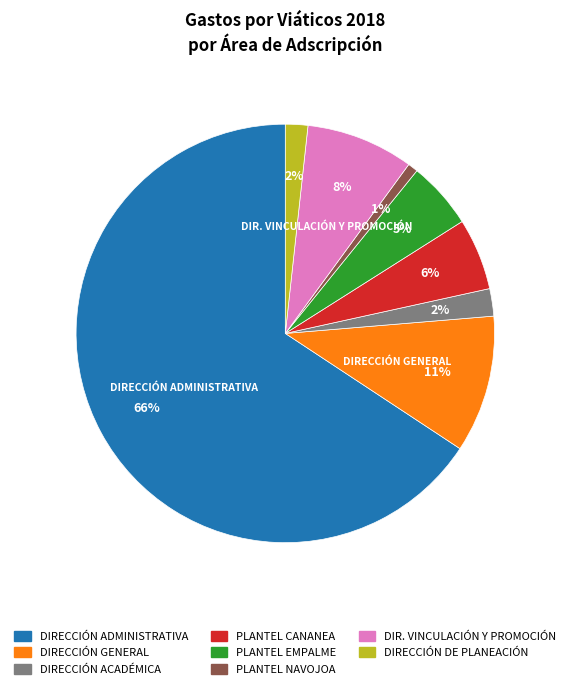

Is there any slice that represents more than half of the pie?

Yes